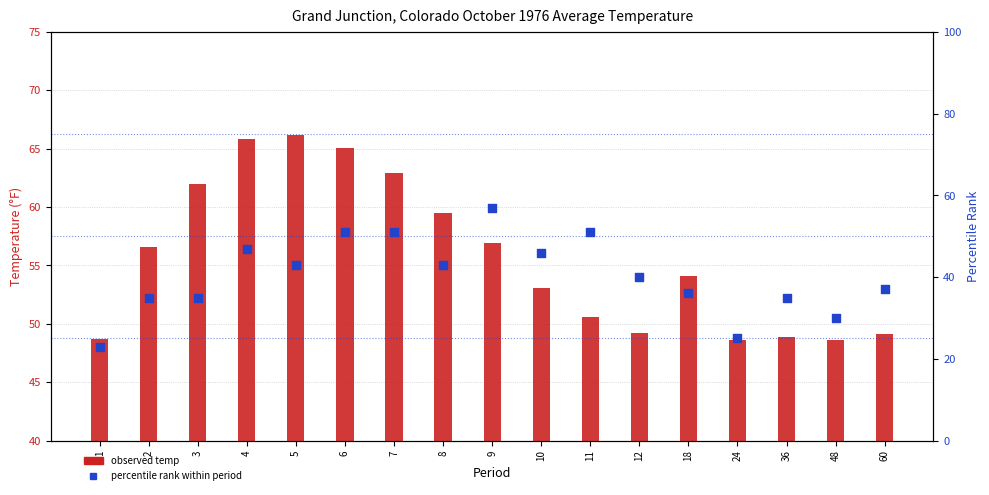

Which series has the largest Y range (max minus min)?

Percentile rank within period